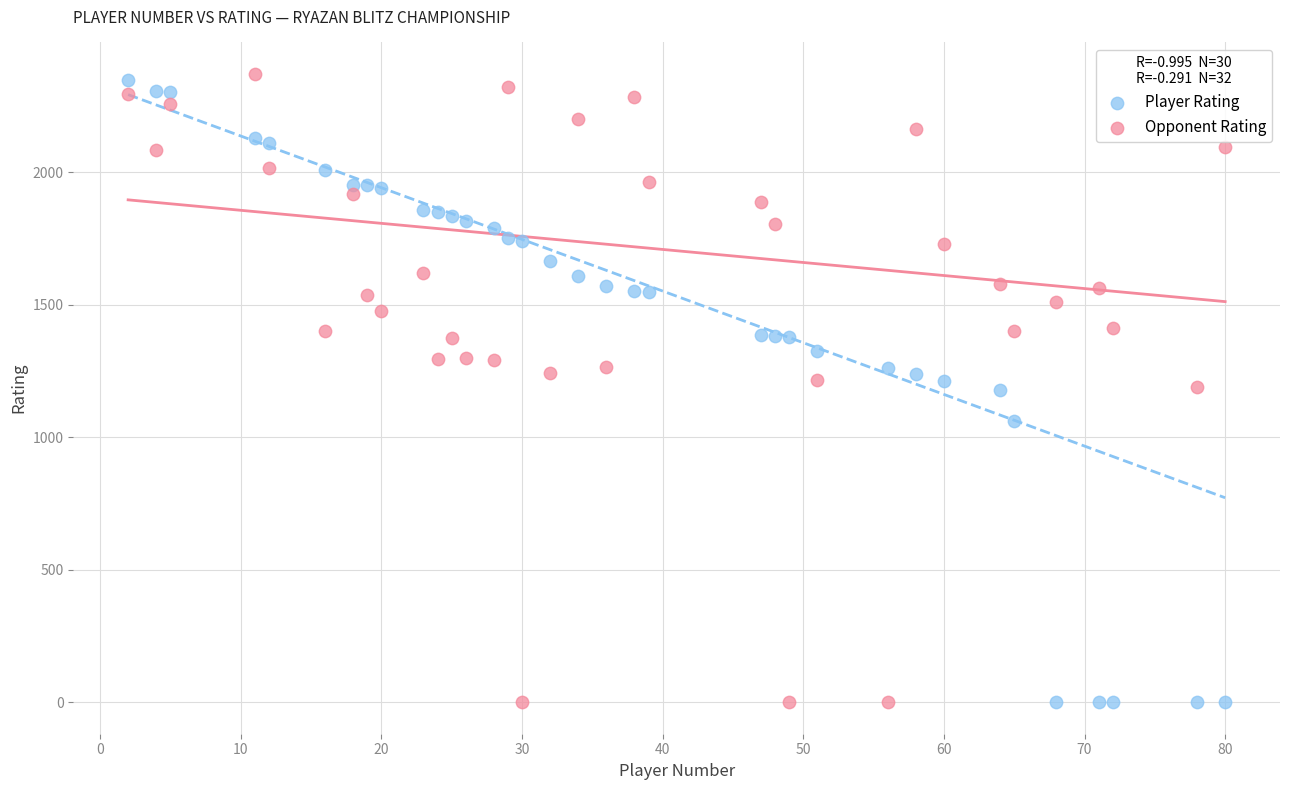

Across all data points, what is the range of X values (max minus min)?

78